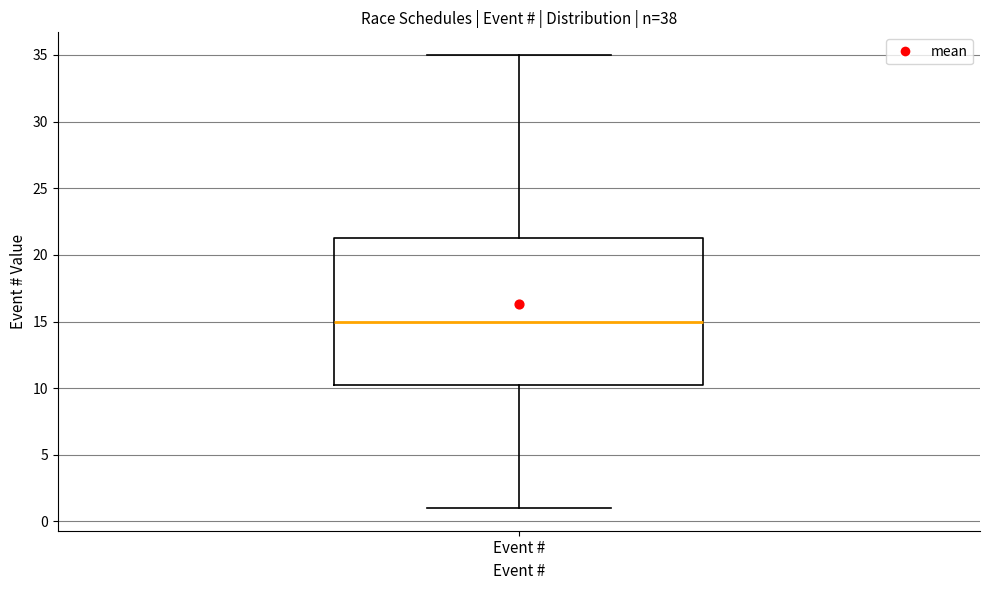

Transcribe this box plot: give where the median line is, the range the box spans, and where the two whiskers end, as read against the y-axis. The values are not printed on the chart, so give them approximately, as read against the axis.

median 15.0, box 10.5 to 21.5, whiskers 1.0 to 35.0